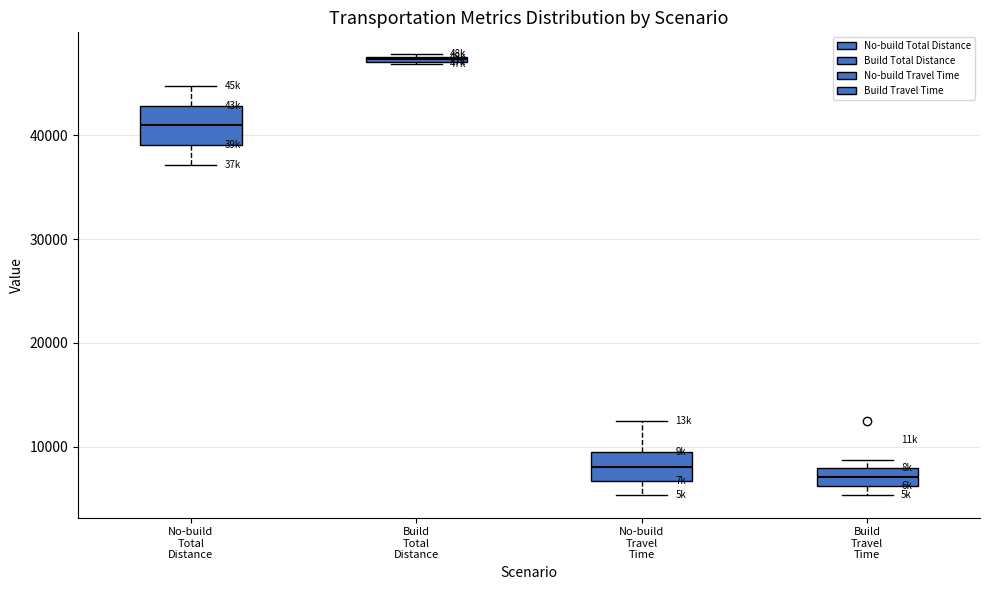

Which box is the tallest, from its lower edge to its upper edge?

No-build Total Distance